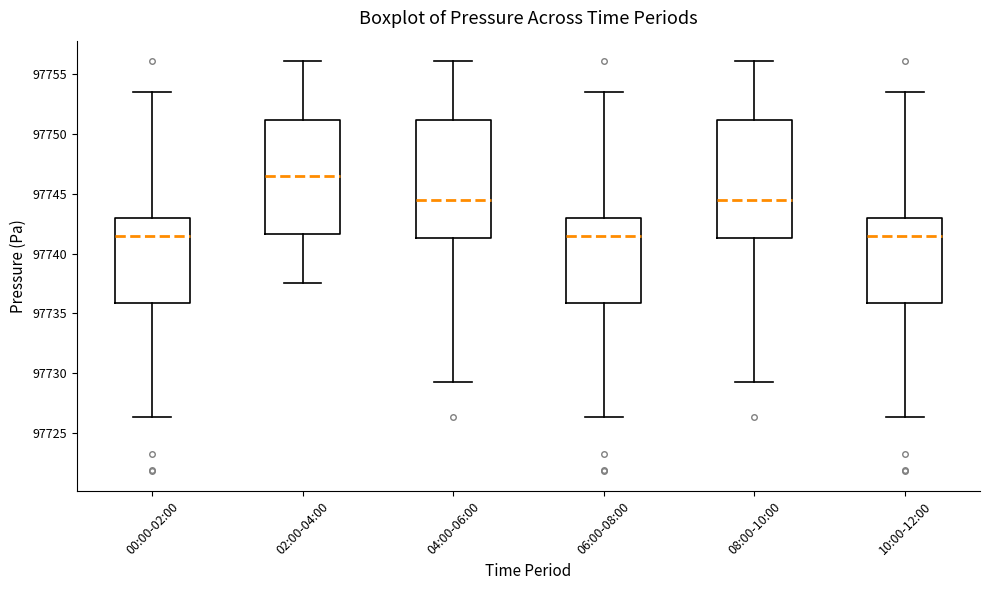

Reading left to right, read every box against the y-axis: the position of its median line, the range the box covers, and the ends of its whiskers. The values are not printed on the chart, so give them approximately, as read against the axis.

00:00-02:00: median 97741.5, box 97736.0 to 97743.0, whiskers 97726.5 to 97753.5
02:00-04:00: median 97746.5, box 97741.5 to 97751.0, whiskers 97737.5 to 97756.0
04:00-06:00: median 97744.5, box 97741.5 to 97751.0, whiskers 97729.5 to 97756.0
06:00-08:00: median 97741.5, box 97736.0 to 97743.0, whiskers 97726.5 to 97753.5
08:00-10:00: median 97744.5, box 97741.5 to 97751.0, whiskers 97729.5 to 97756.0
10:00-12:00: median 97741.5, box 97736.0 to 97743.0, whiskers 97726.5 to 97753.5